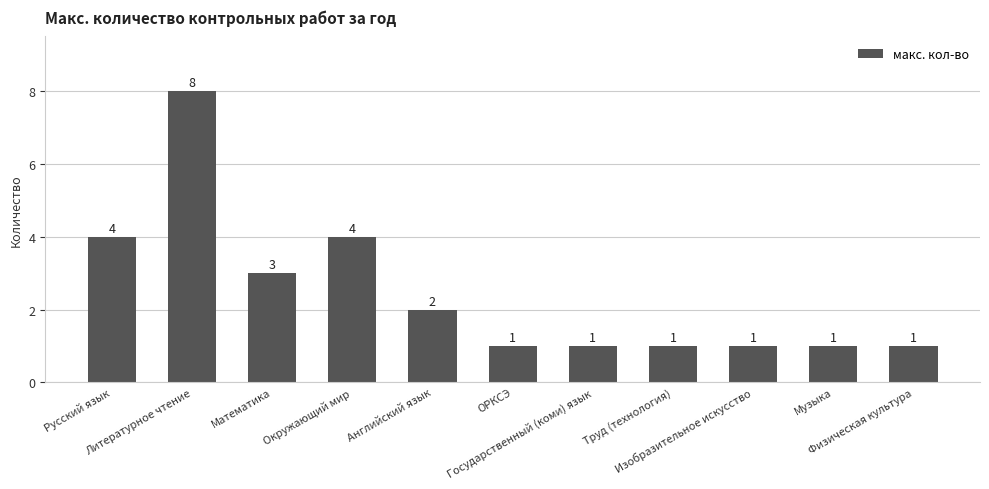

Is it true that the value at ОРКСЭ is 0?

False